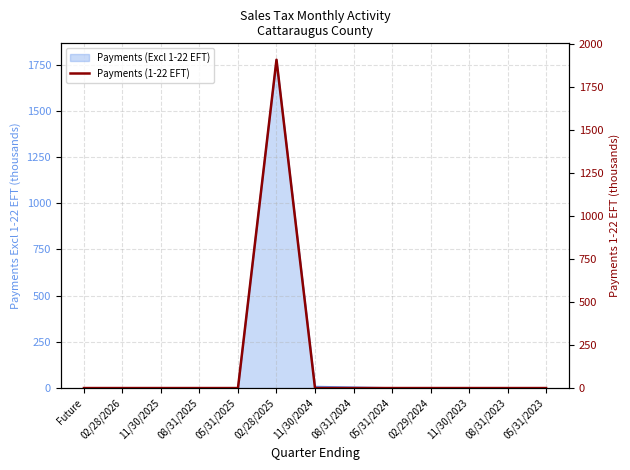

What is the difference between the maximum and minimum values?

1907.5